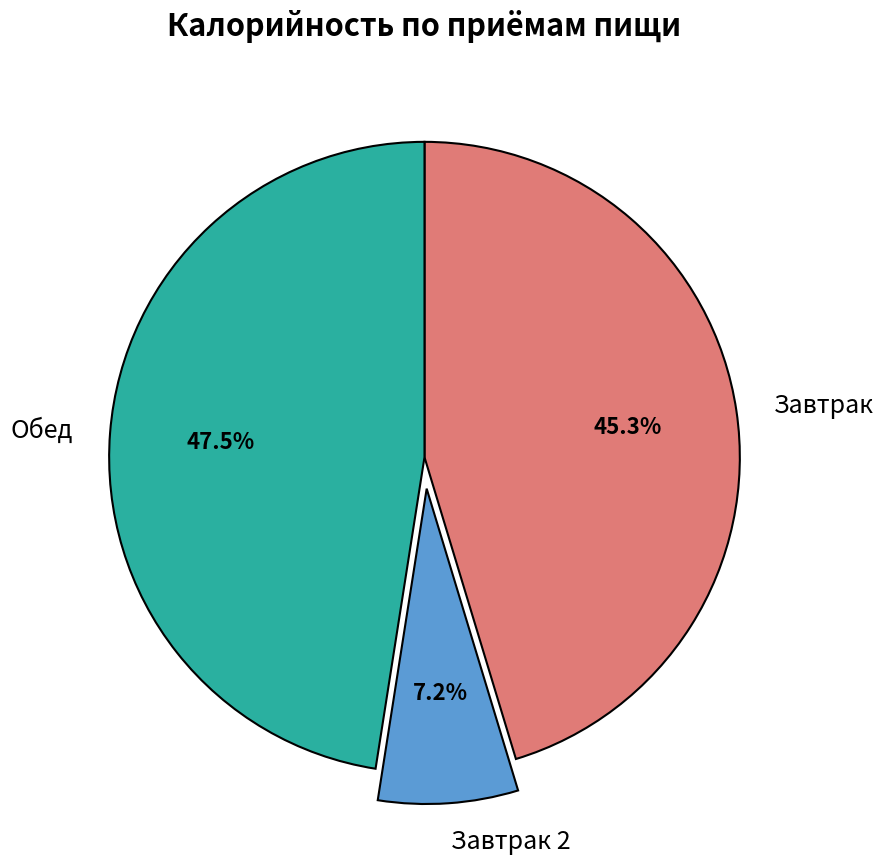

Rank the categories by value from highest to lowest.

Обед, Завтрак, Завтрак 2